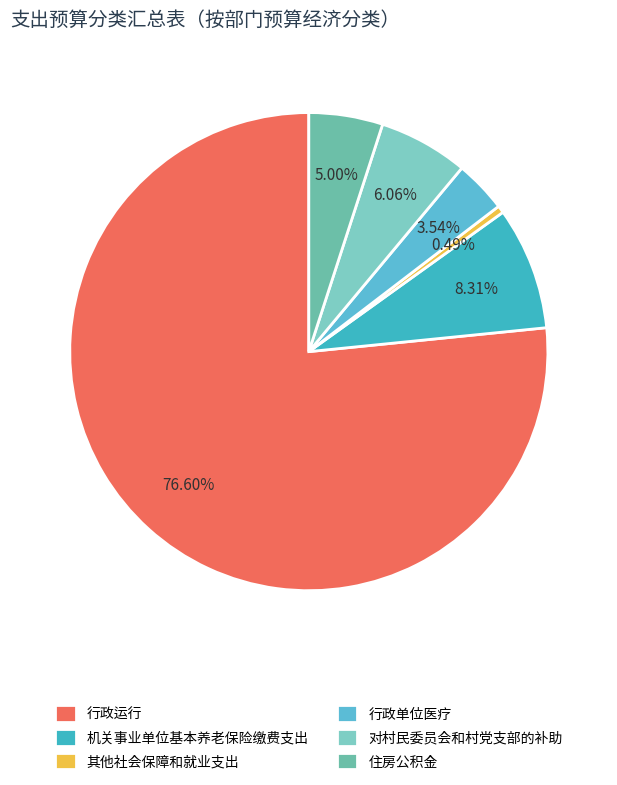

What is the change in value from 行政运行 to 其他社会保障和就业支出?

-734.2